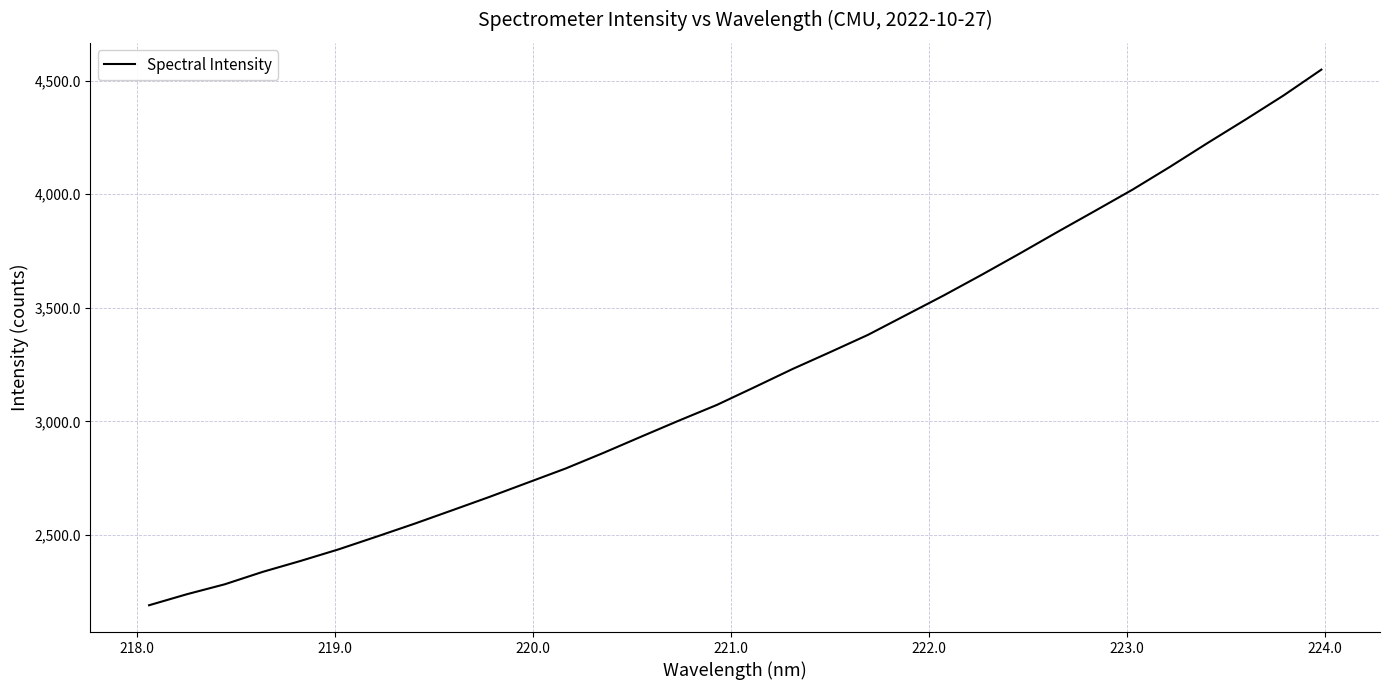

What is the greatest value displayed?

4549.0